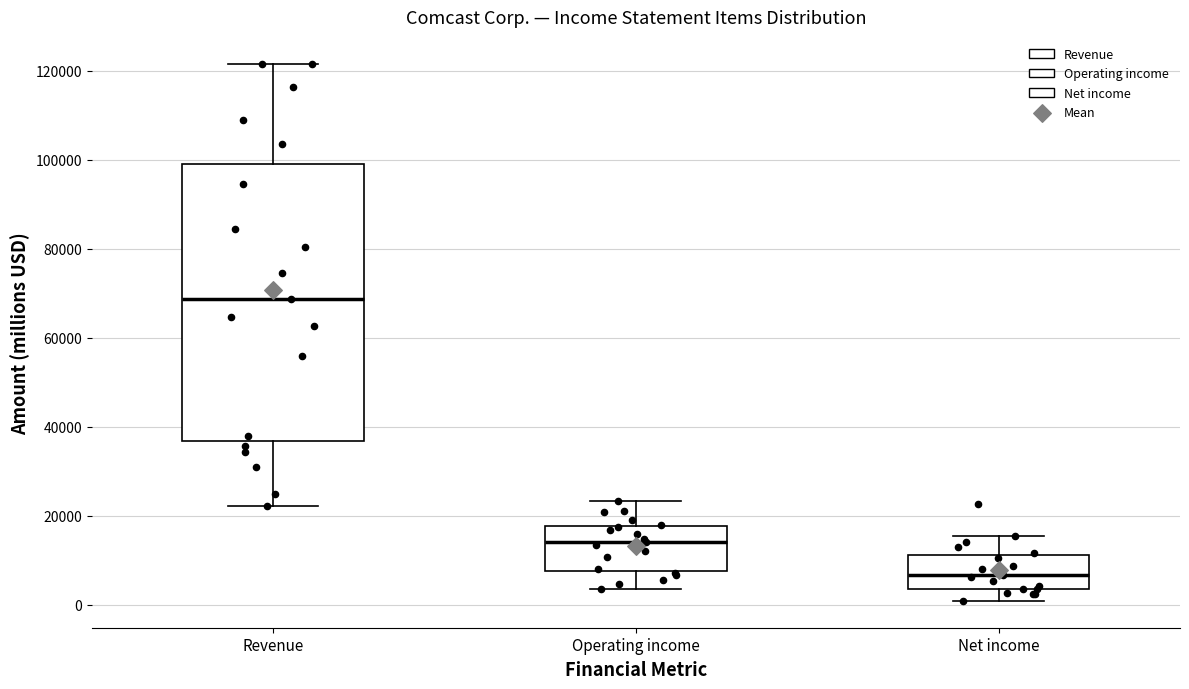

Reading left to right, read every box against the y-axis: the position of its median line, the range the box covers, and the ends of its whiskers. The values are not printed on the chart, so give them approximately, as read against the axis.

Revenue: median 68000, box 36000 to 100000, whiskers 22000 to 122000
Operating income: median 14000, box 8000 to 18000, whiskers 4000 to 24000
Net income: median 6000, box 4000 to 12000, whiskers 0 to 16000